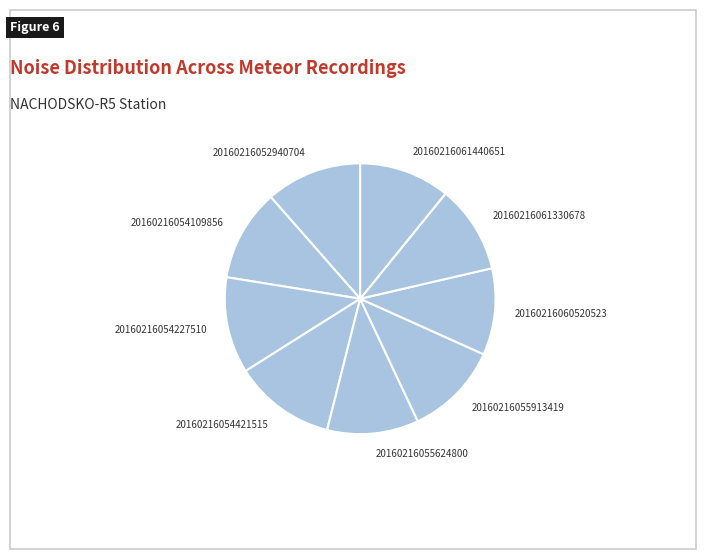

How many segments does this pie chart have?

9